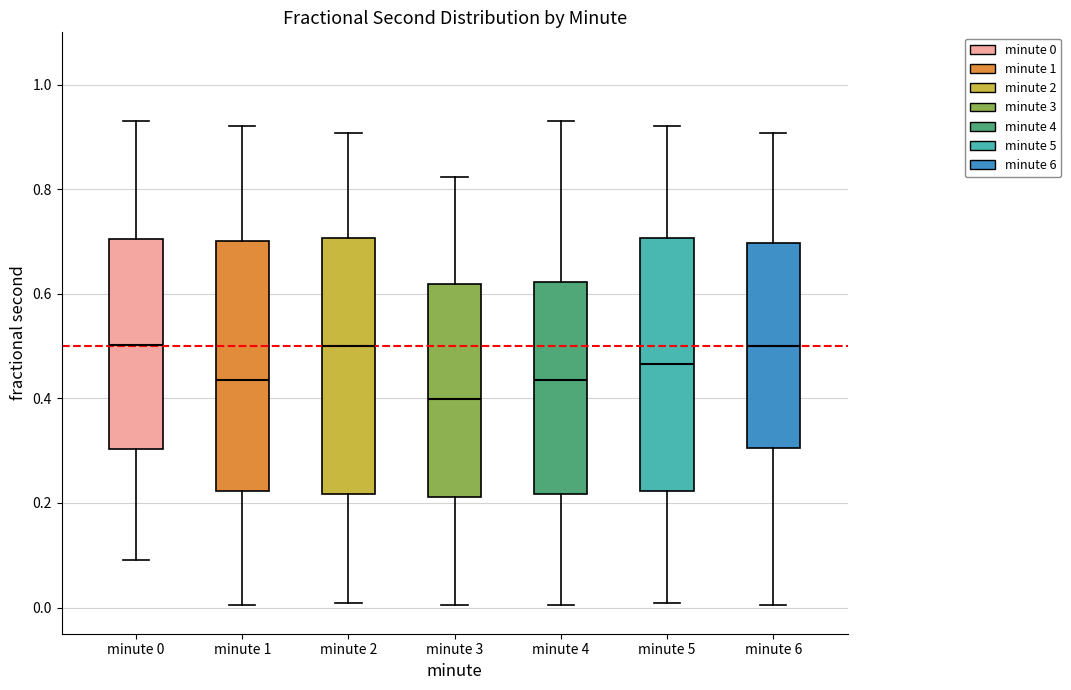

Reading left to right, transcribe this box plot: for each box, give where its median line is, the range the box spans, and where its two whiskers end, as read against the y-axis. The values are not printed on the chart, so give them approximately, as read against the axis.

minute 0: median 0.50, box 0.30 to 0.70, whiskers 0.10 to 0.94
minute 1: median 0.44, box 0.22 to 0.70, whiskers 0.00 to 0.92
minute 2: median 0.50, box 0.22 to 0.70, whiskers 0.00 to 0.90
minute 3: median 0.40, box 0.22 to 0.62, whiskers 0.00 to 0.82
minute 4: median 0.44, box 0.22 to 0.62, whiskers 0.00 to 0.94
minute 5: median 0.46, box 0.22 to 0.70, whiskers 0.00 to 0.92
minute 6: median 0.50, box 0.30 to 0.70, whiskers 0.00 to 0.90